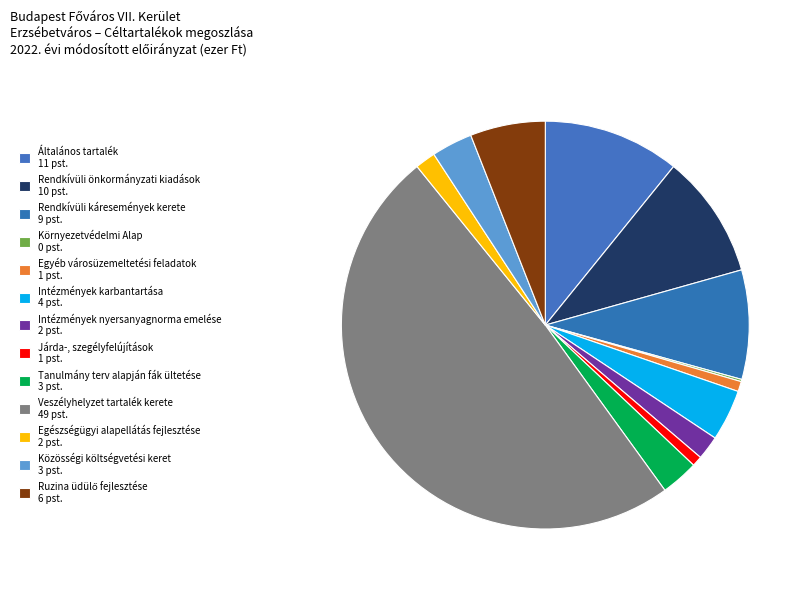

Does Ruzina üdülő fejlesztése account for over 50% of the chart?

No